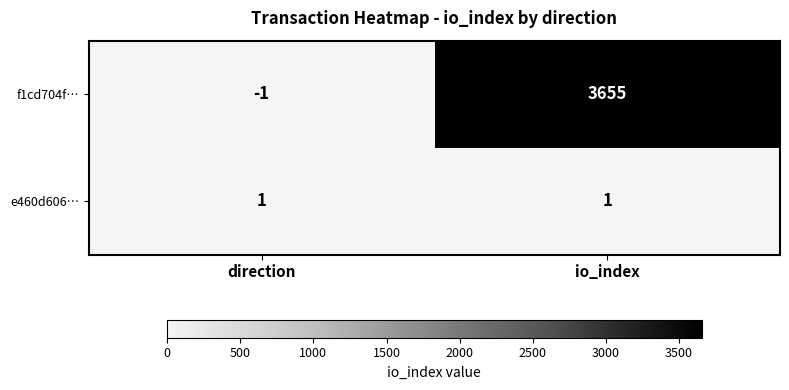

Which series has the largest total across all categories?

f1cd704f…